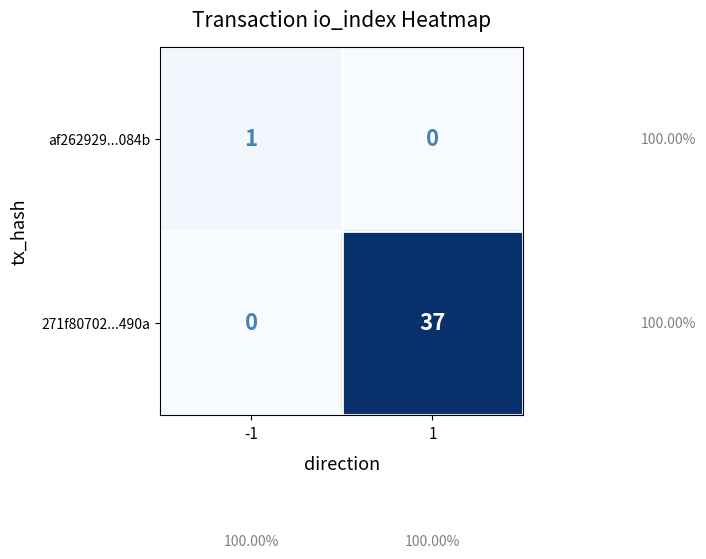

List the series in order of their overall mean, highest first.

271f80702...490a, af262929...084b